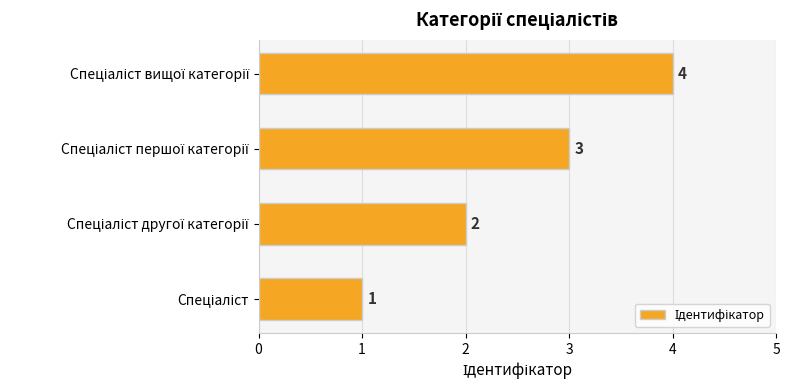

What is the sum of all values?

10